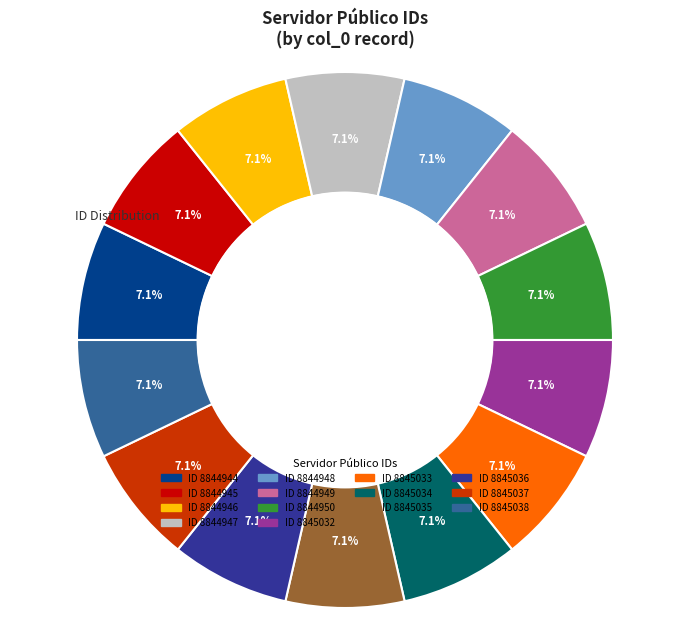

Does any single category account for the majority?

No